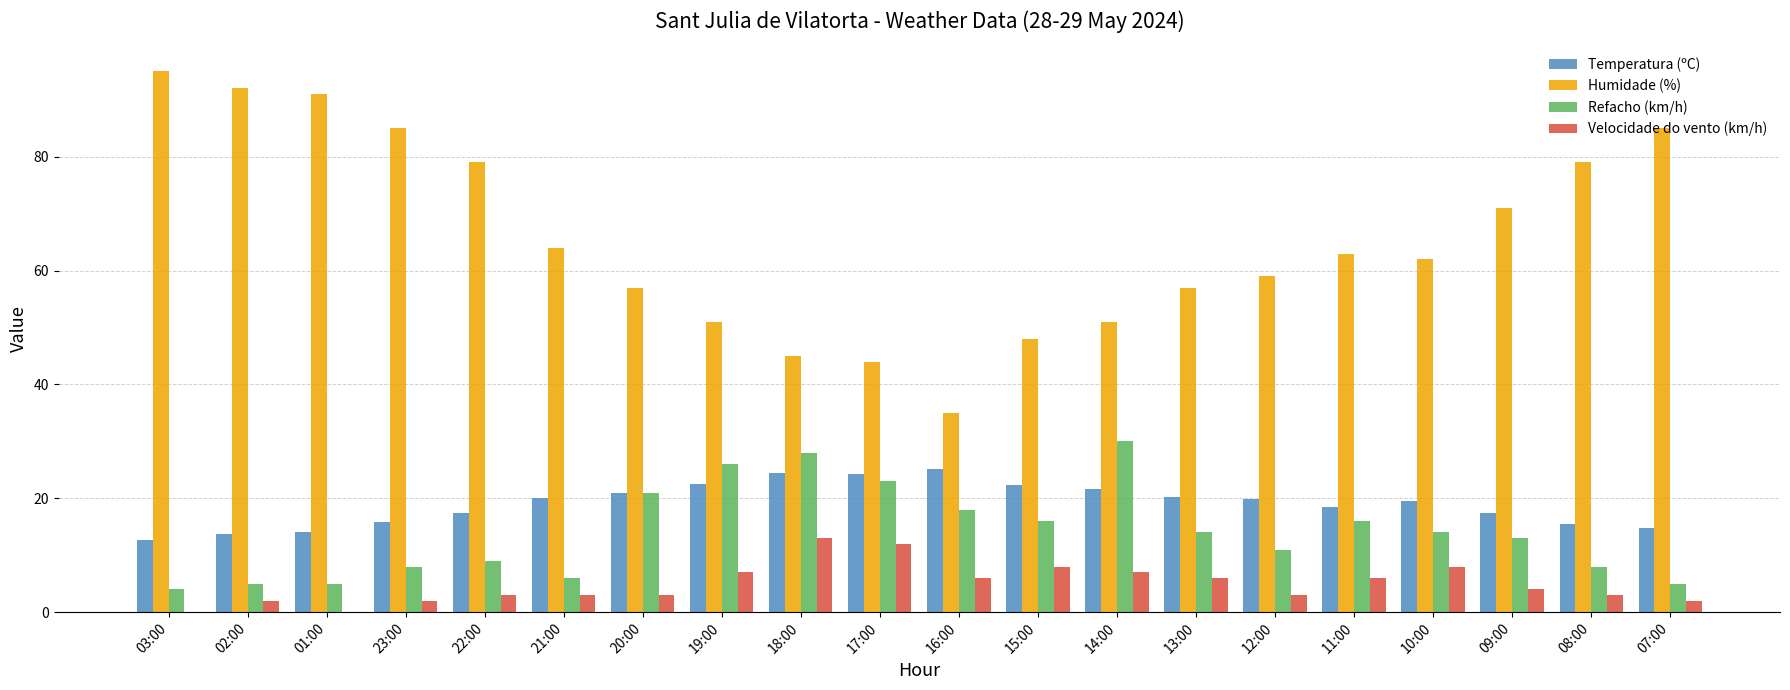

What is the sum of the Temperatura (ºC) values at 23:00 and 01:00?

29.9